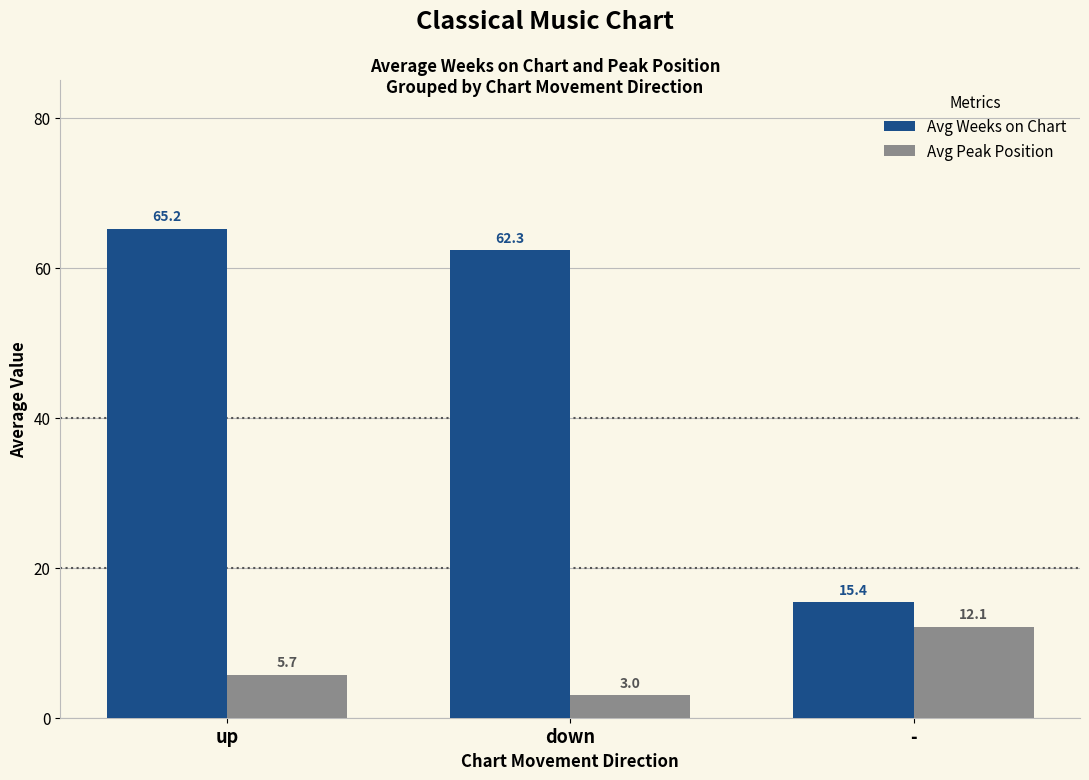

Is the value of Avg Peak Position at up greater than the value of Avg Weeks on Chart at down?

No